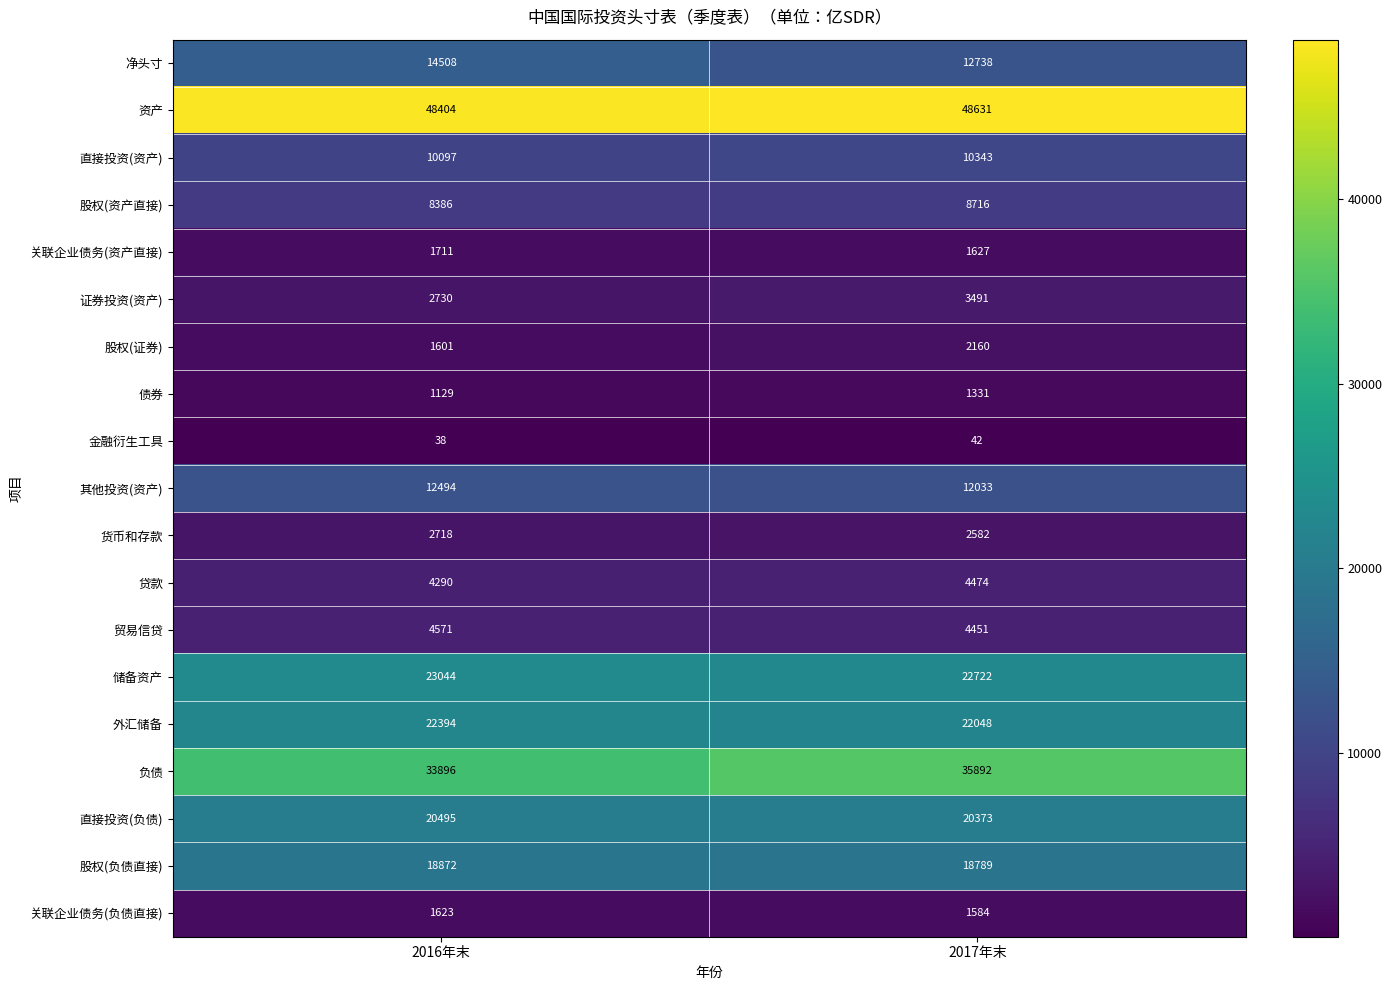

Rank the series by their maximum value, from highest to lowest.

资产, 负债, 储备资产, 外汇储备, 直接投资(负债), 股权(负债直接), 净头寸, 其他投资(资产), 直接投资(资产), 股权(资产直接), 贸易信贷, 贷款, 证券投资(资产), 货币和存款, 股权(证券), 关联企业债务(资产直接), 关联企业债务(负债直接), 债券, 金融衍生工具